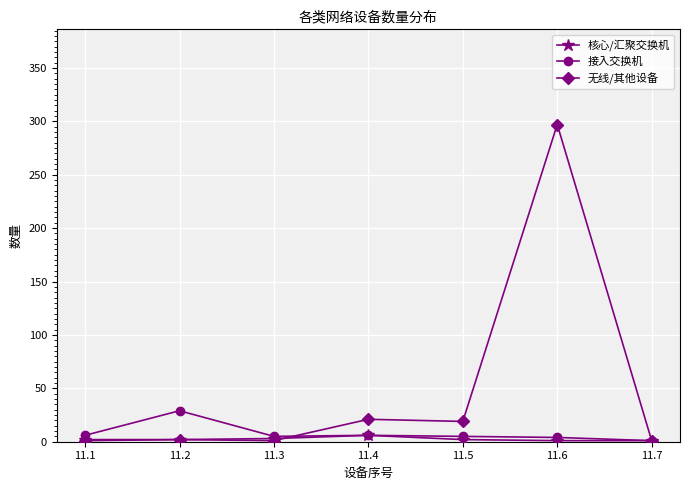

Which series has the widest spread of values?

无线/其他设备